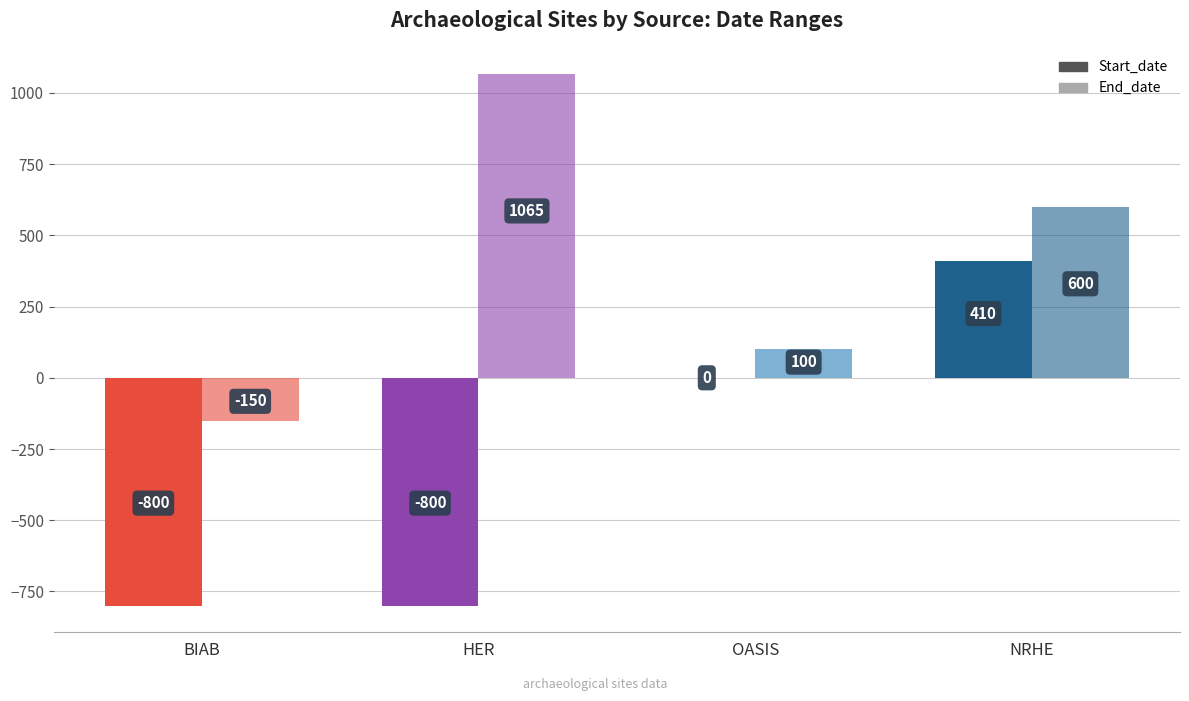

Between OASIS and NRHE, which is larger?

NRHE